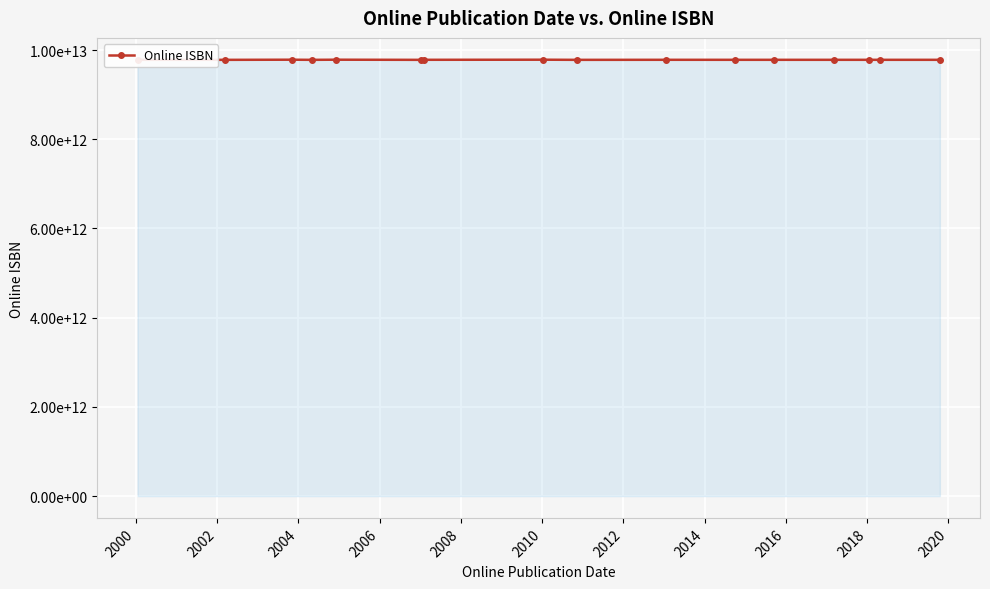

Is this an area chart (filled region under the line)?

Yes